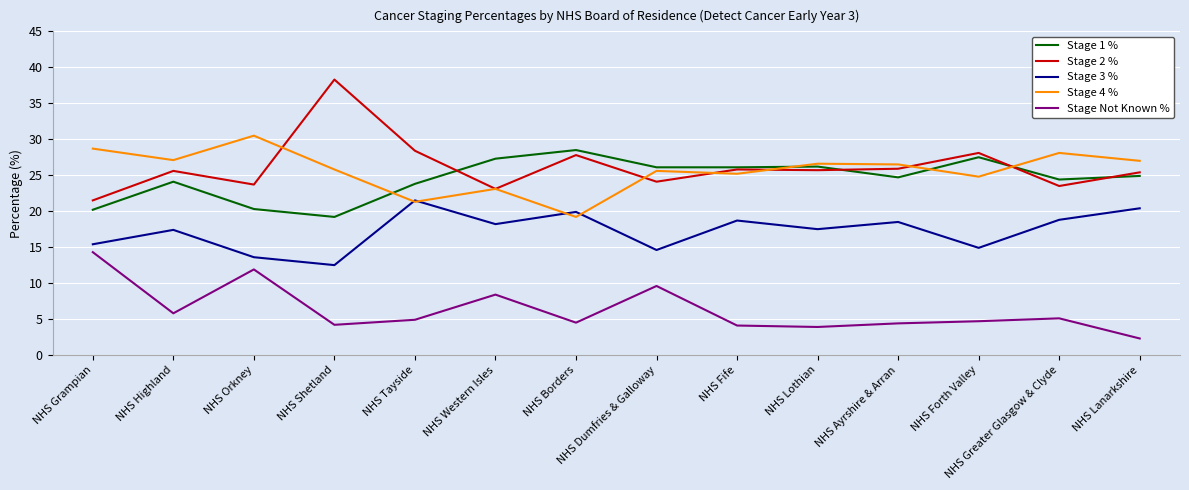

At how many categories does at least one series exceed 34?

1